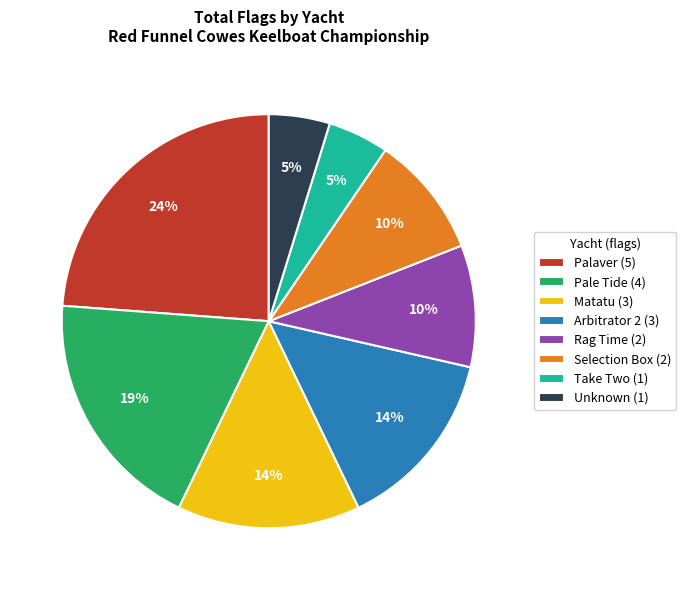

Which category has the biggest portion of the pie?

Palaver (5)